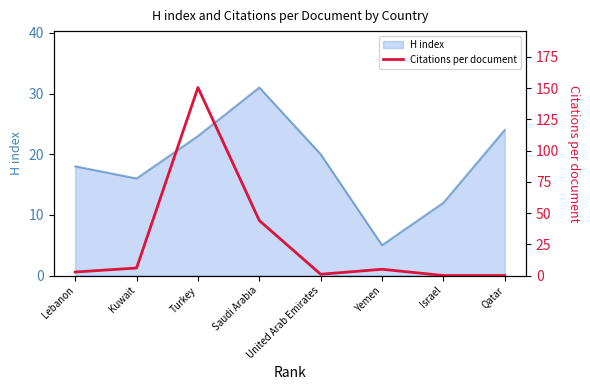

What is the maximum value shown in the chart?

150.5